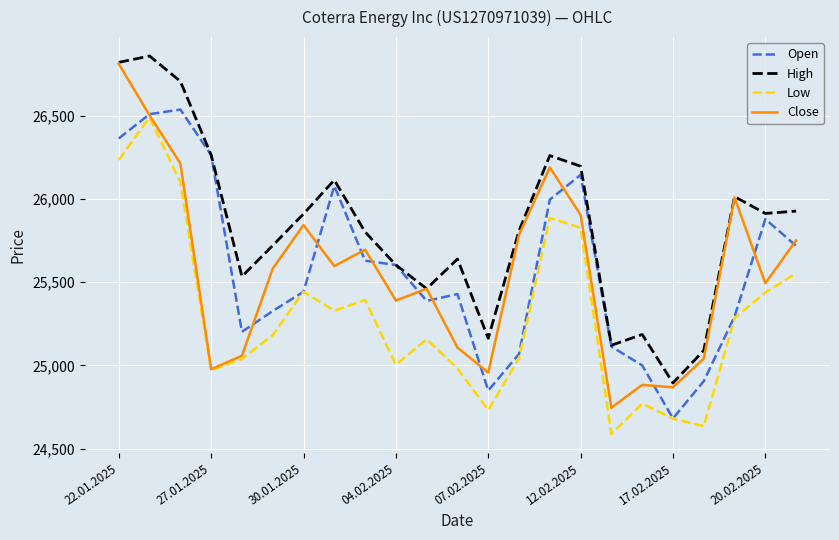

What is the minimum value shown in the chart?

24587